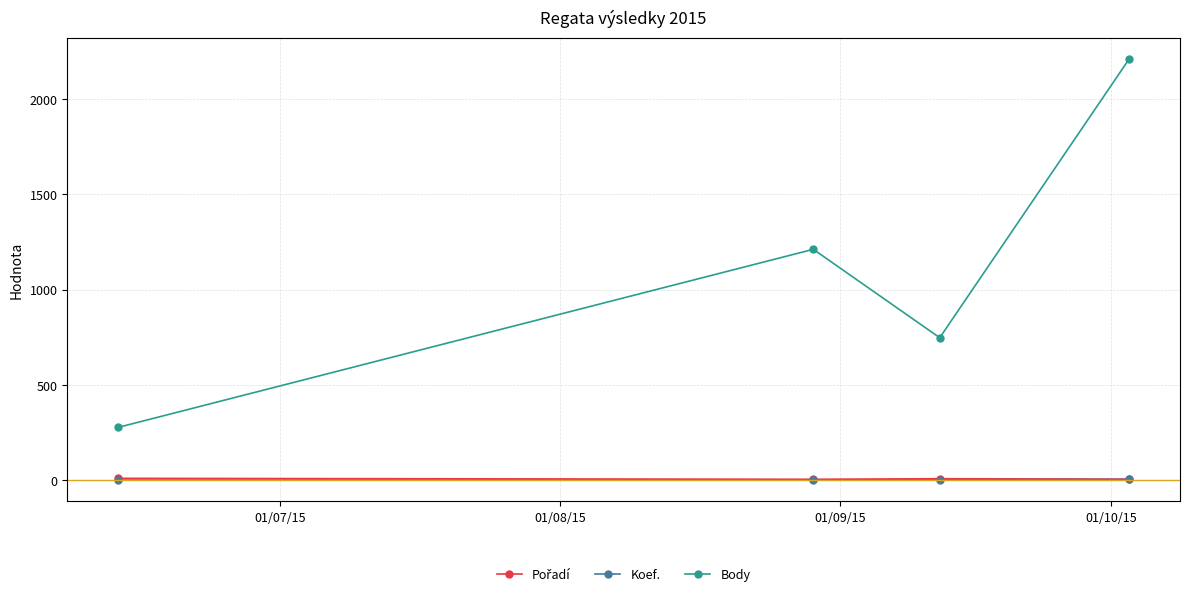

What is the greatest value displayed?

2213